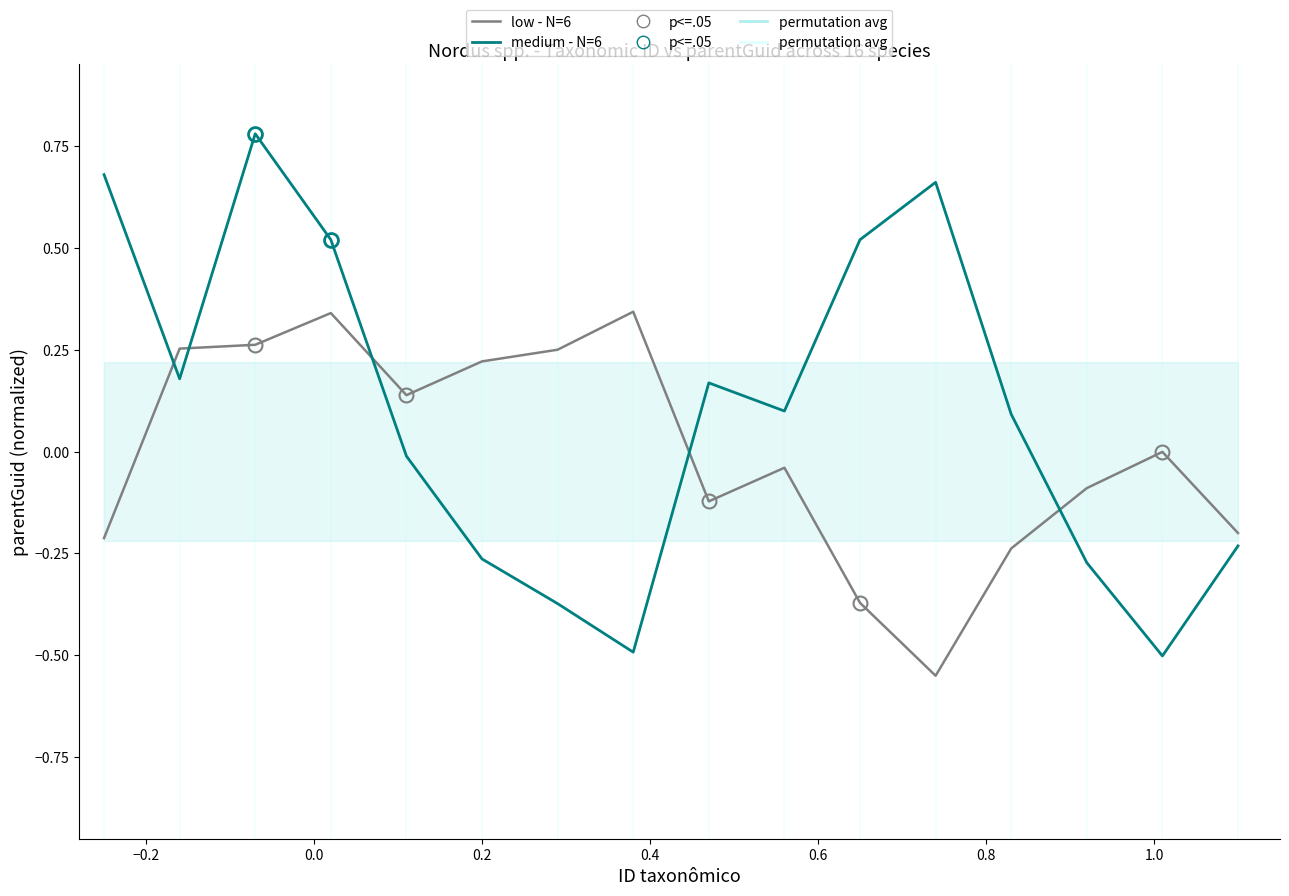

List the series in order of their overall mean, lowest first.

low - N=6, medium - N=6